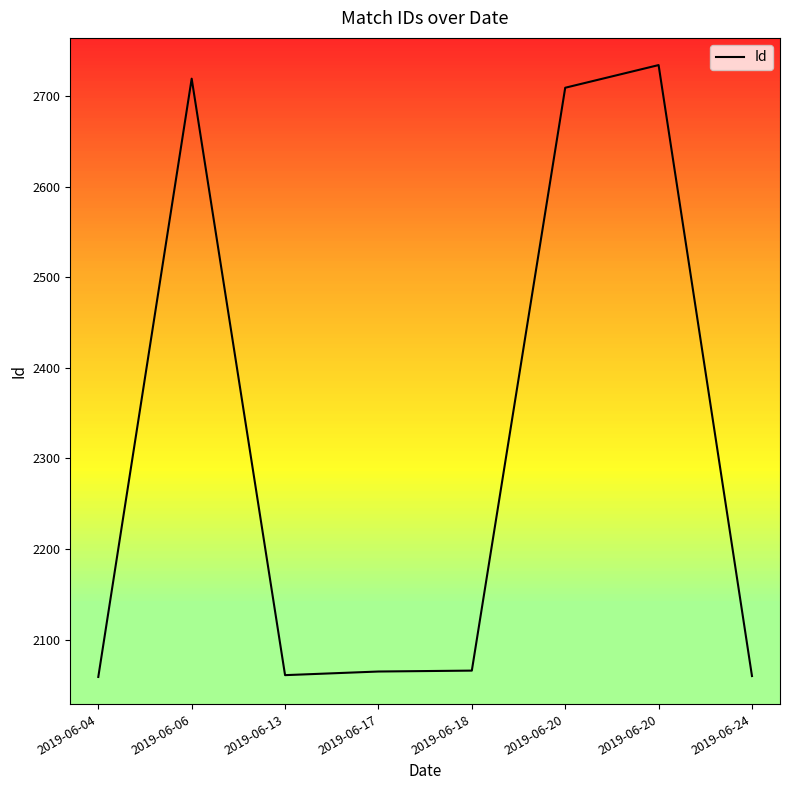

Does the chart display data point markers on the line(s)?

No